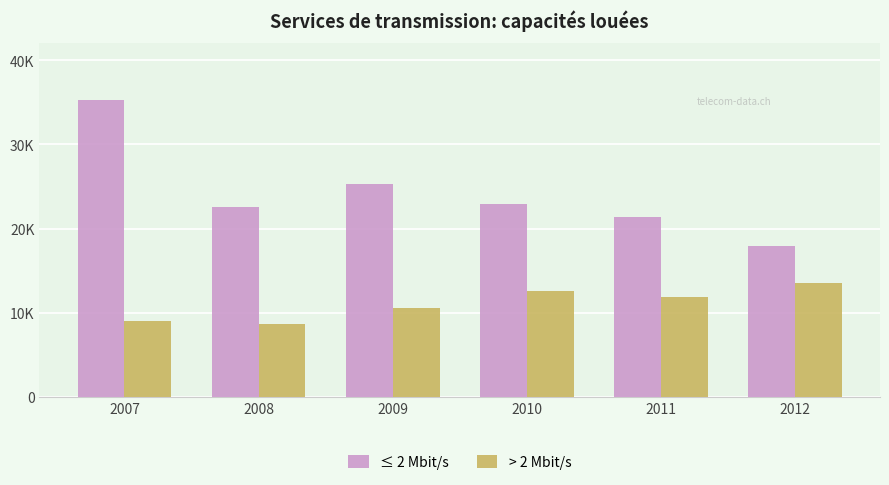

Are the bars horizontal?

No